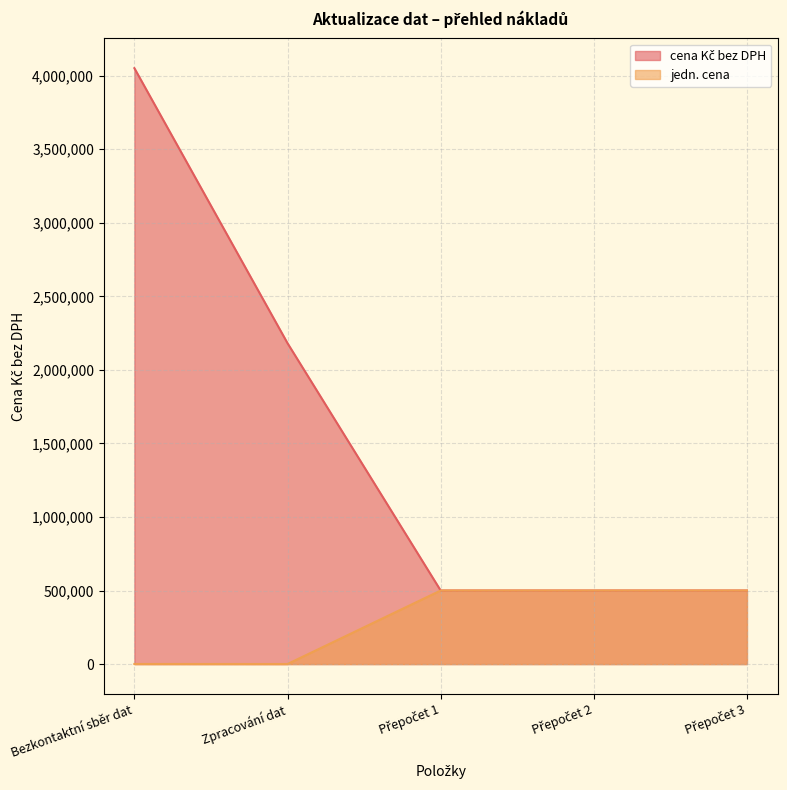

Reading right to left, transcribe all the data shown in this chart.

cena Kč bez DPH: 500000	500000	500000	2181200	4050800
jedn. cena: 500000	500000	500000	350	650